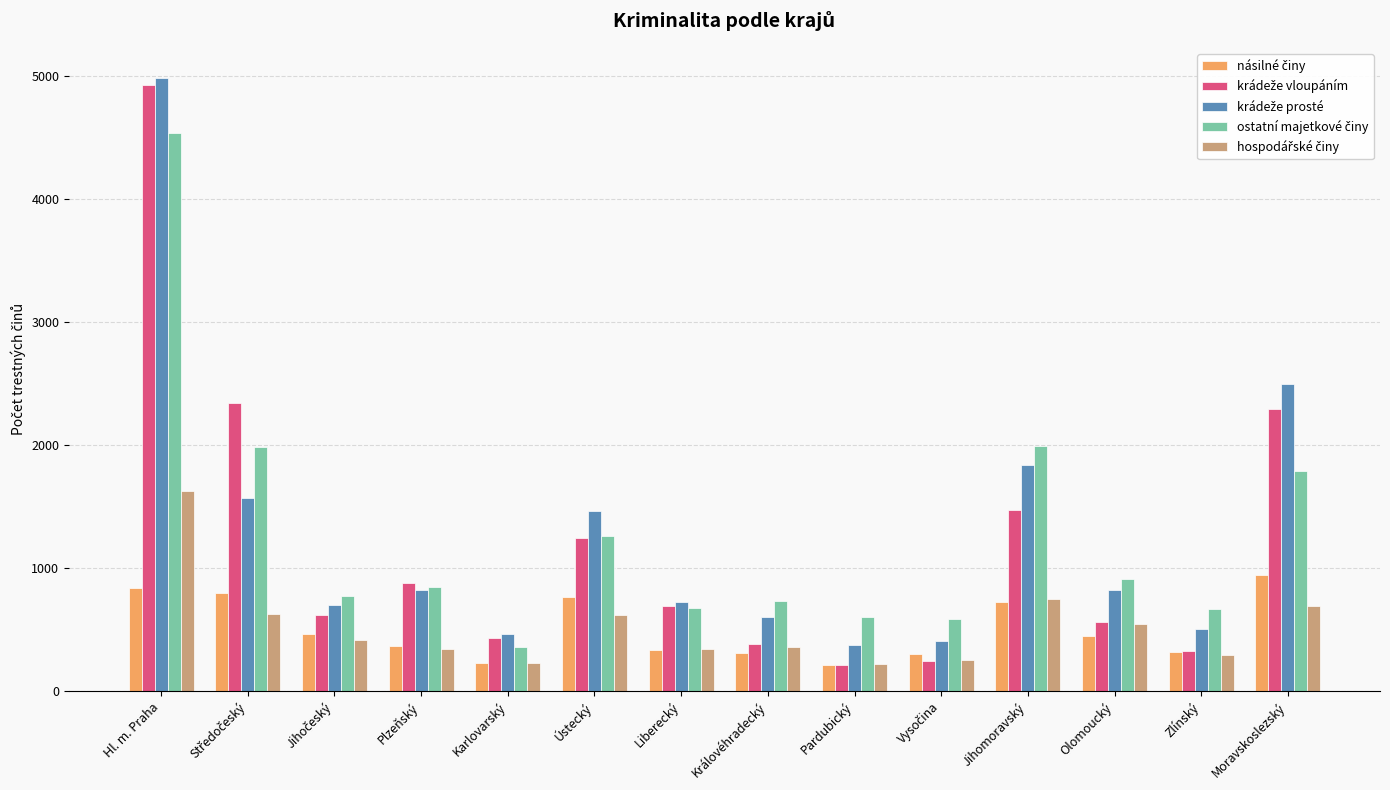

How many groups of bars are there?

14